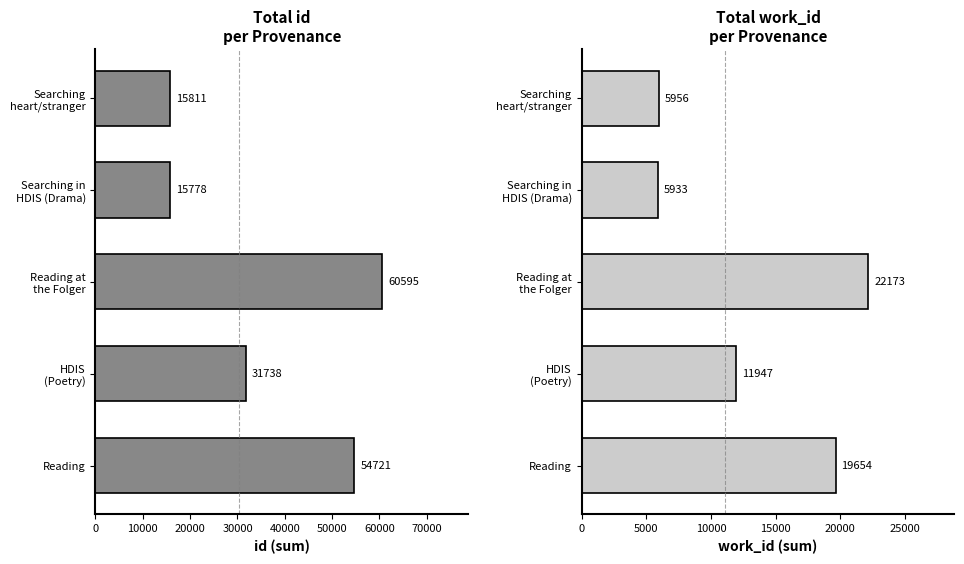

How many categories are shown in the chart?

5